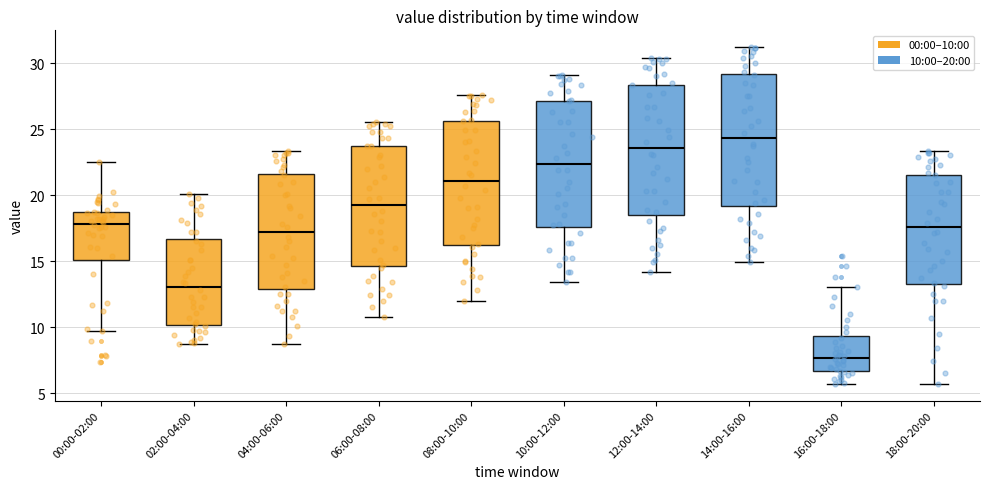

Where does the median line of the box for 02:00-04:00 sit on the y-axis? The values are not printed on the chart, so give them approximately, as read against the axis.

13.0